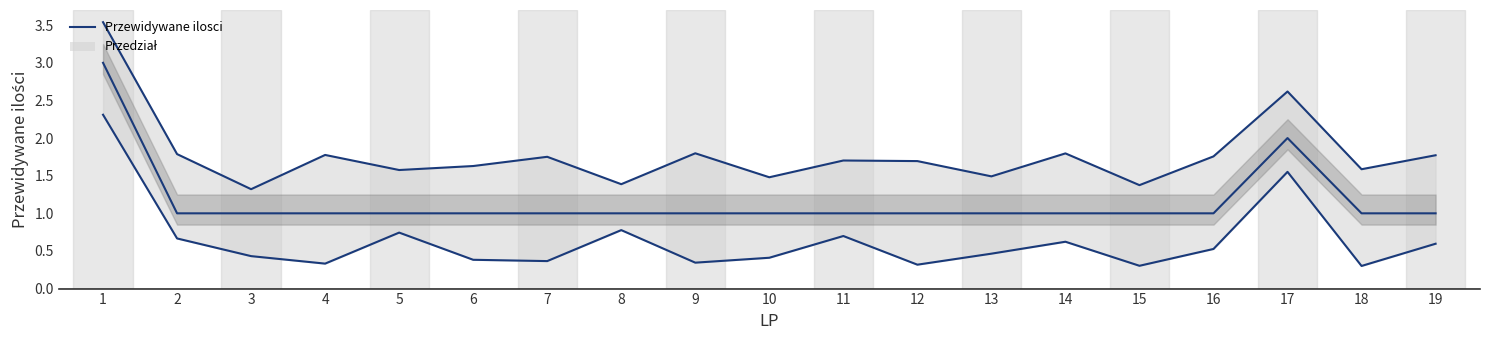

Which label corresponds to the largest value in the chart?

1